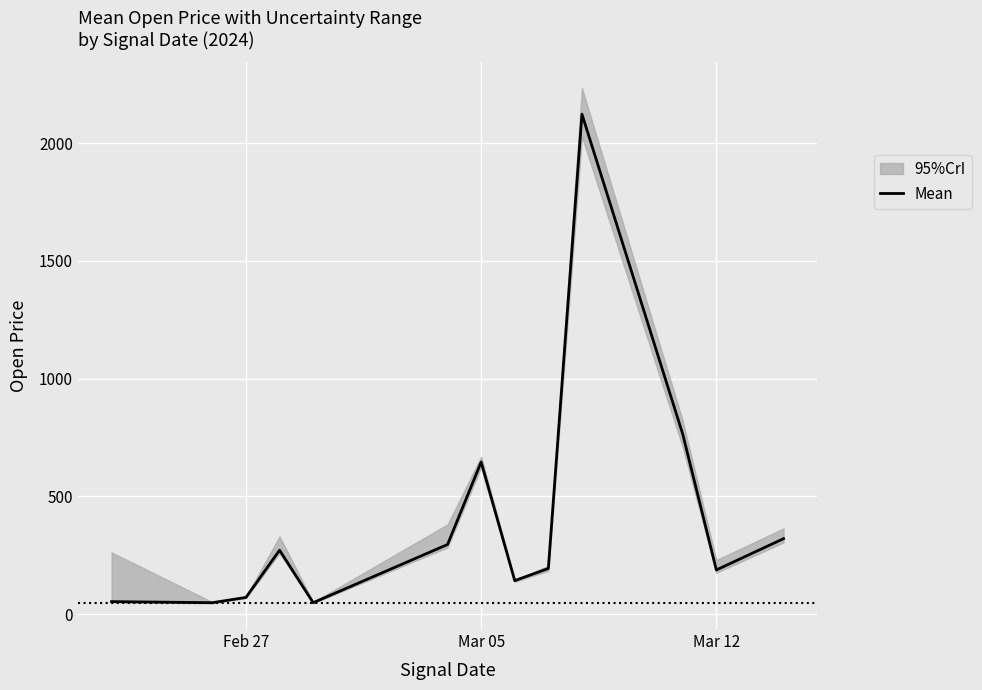

What is the maximum value for Mean?

2123.9